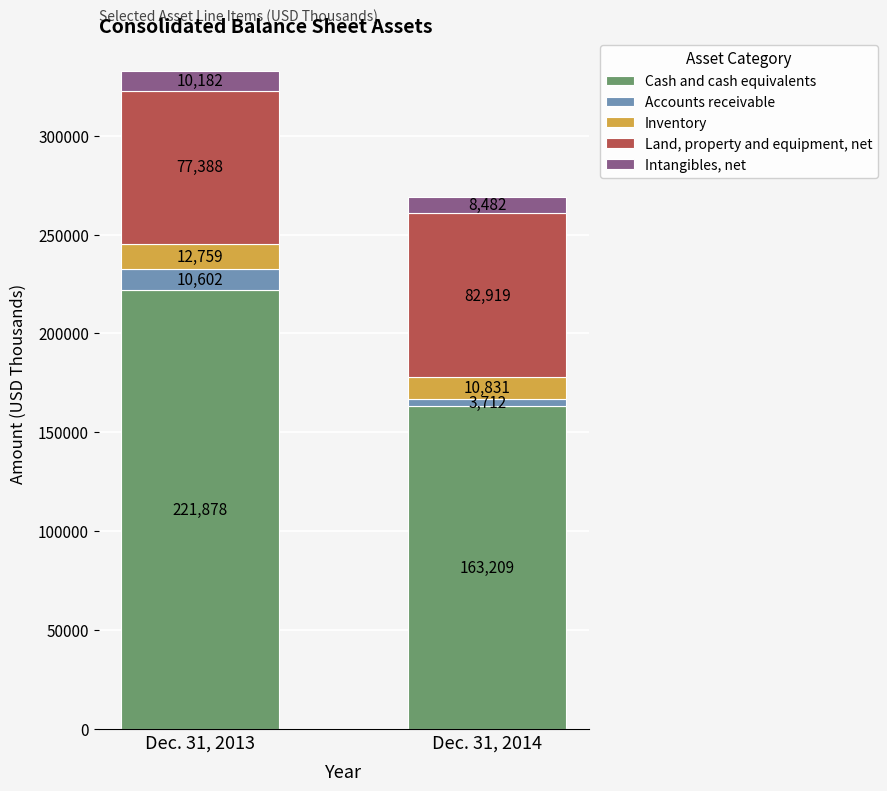

What is the total value across all series at Dec. 31, 2013?

332809